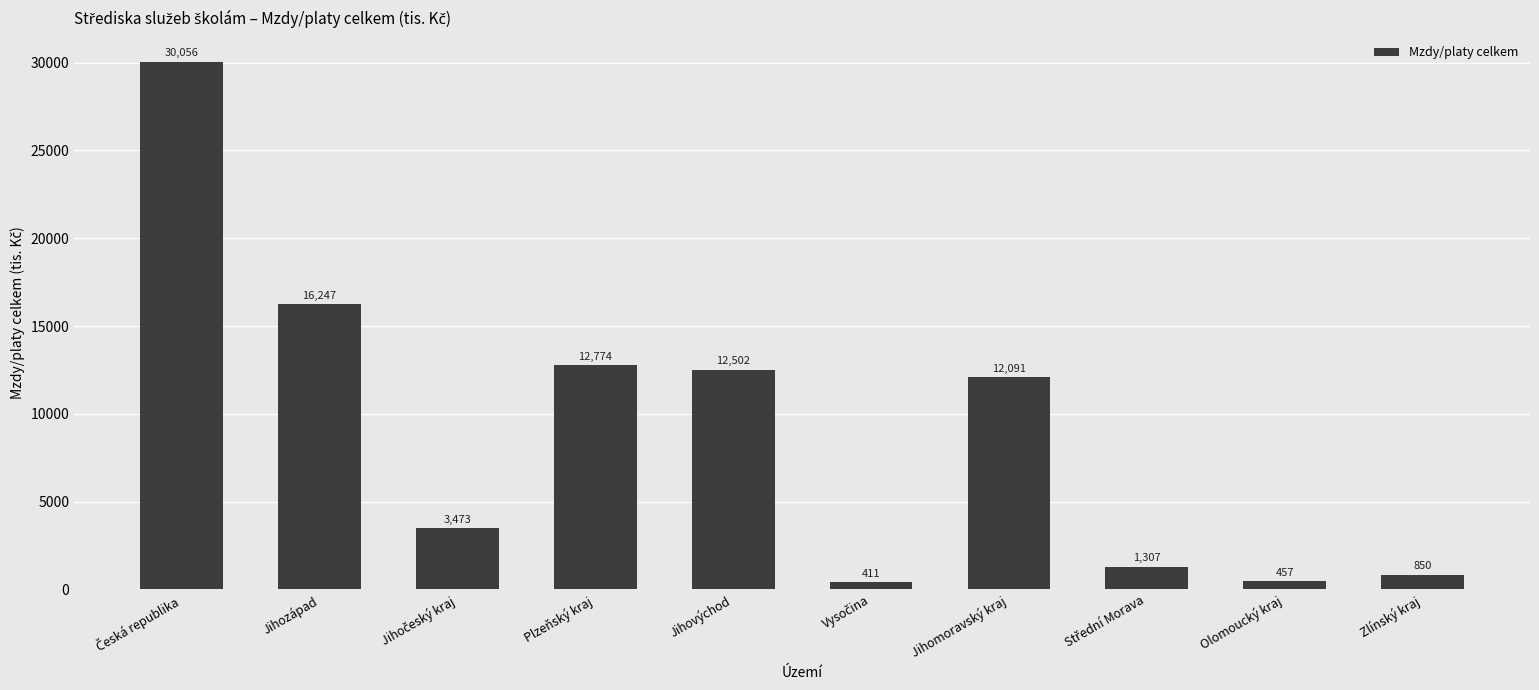

Are the bars horizontal?

No